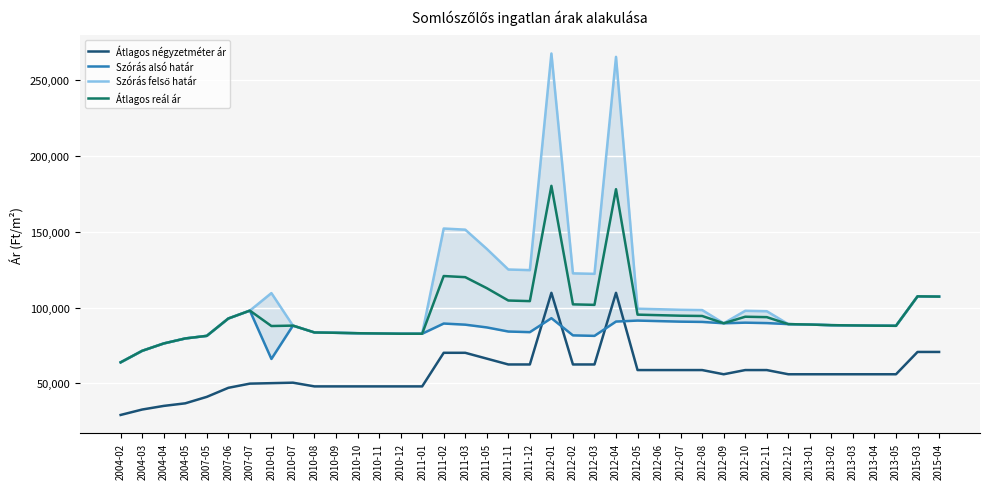

Rank the series at 2004-02 from highest to lowest value.

Szórás alsó határ, Szórás felső határ, Átlagos reál ár, Átlagos négyzetméter ár